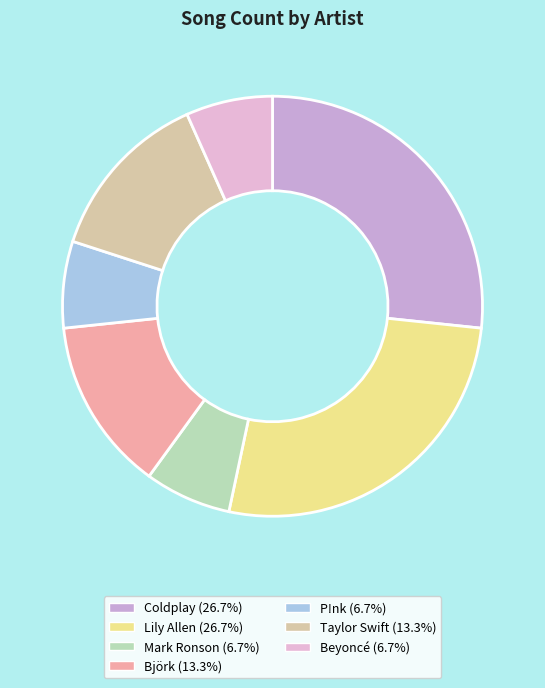

To the nearest percent, what is the difference between the largest and smallest slice percentages?

20%